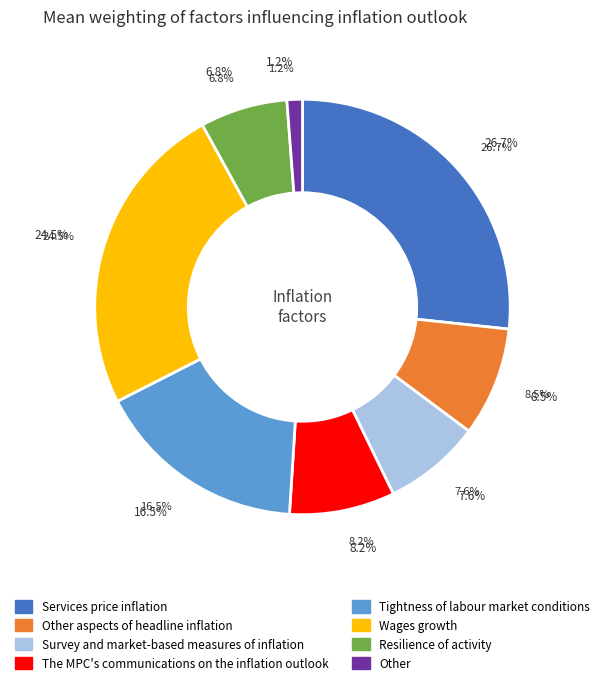

What percentage is the Other slice, to the nearest percent?

1%